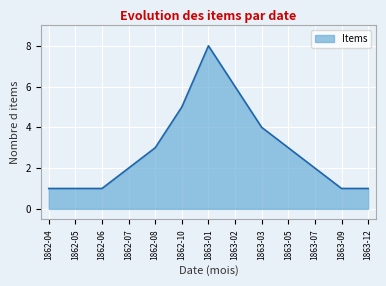

Is it true that the value at 1862-08 is 3?

True